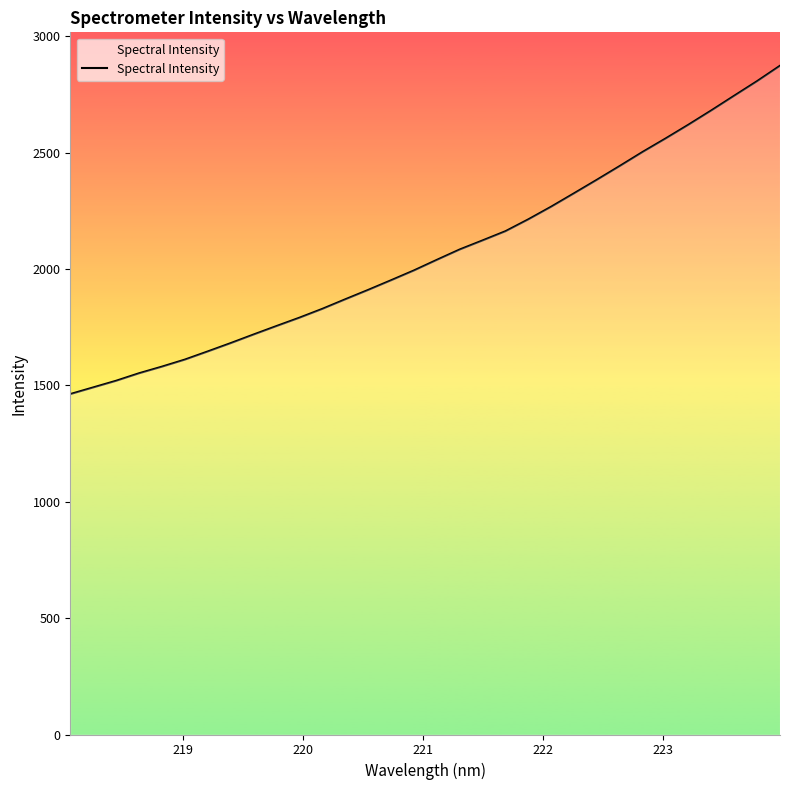

What is the smallest value displayed?

1462.4